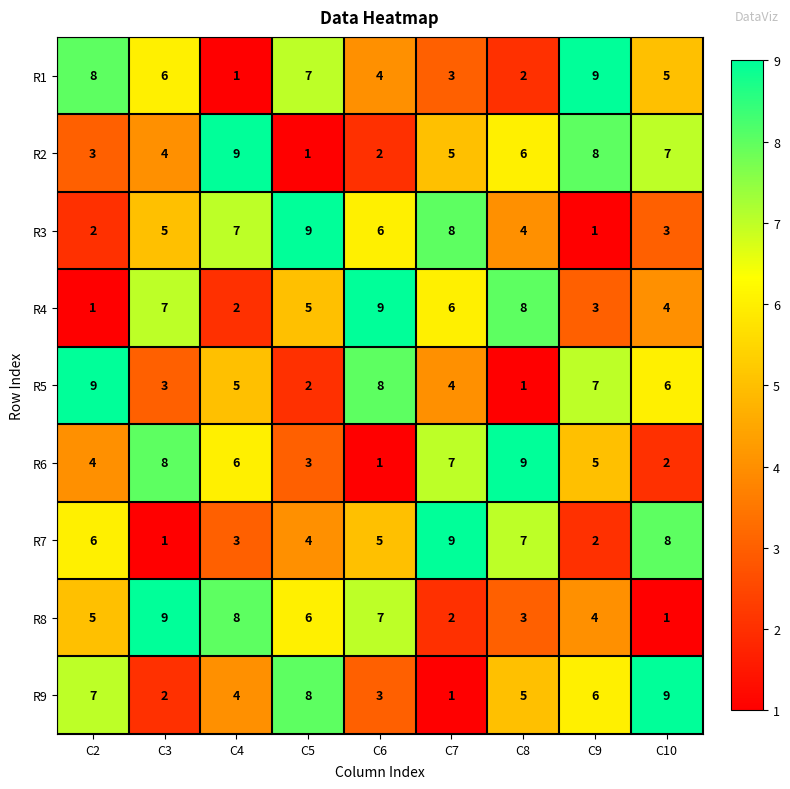

What is the difference between the second highest and second lowest values in the R7 series?

6